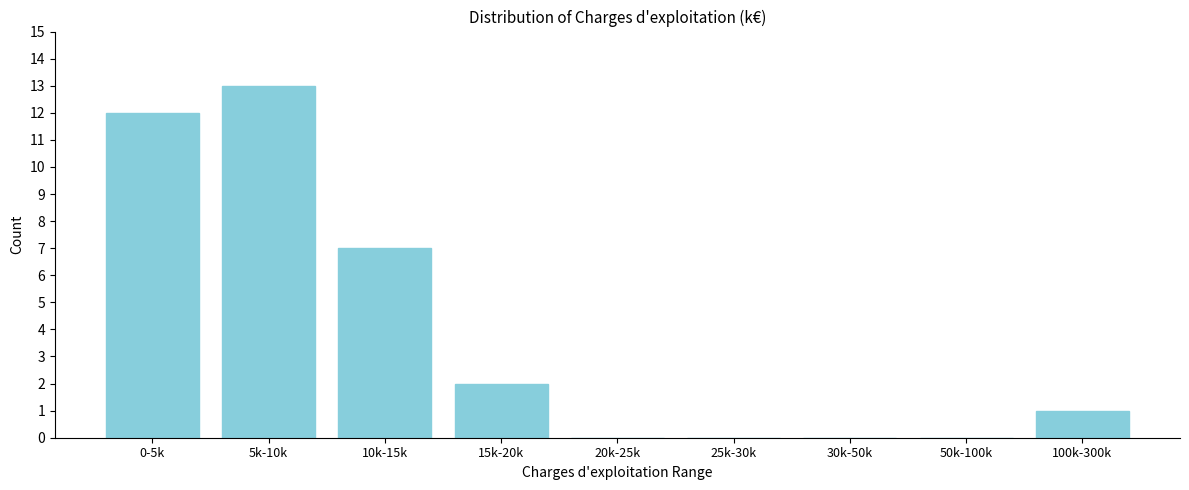

Reading left to right, list all the values displayed in this chart.

0-5k=12	5k-10k=13	10k-15k=7	15k-20k=2	20k-25k=0	25k-30k=0	30k-50k=0	50k-100k=0	100k-300k=1